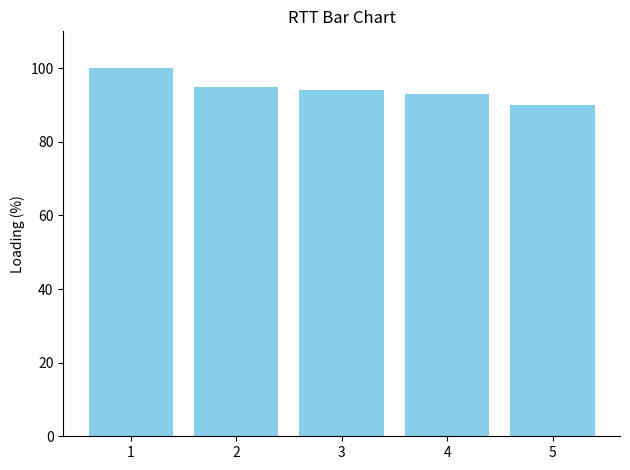

What is the average value?

94